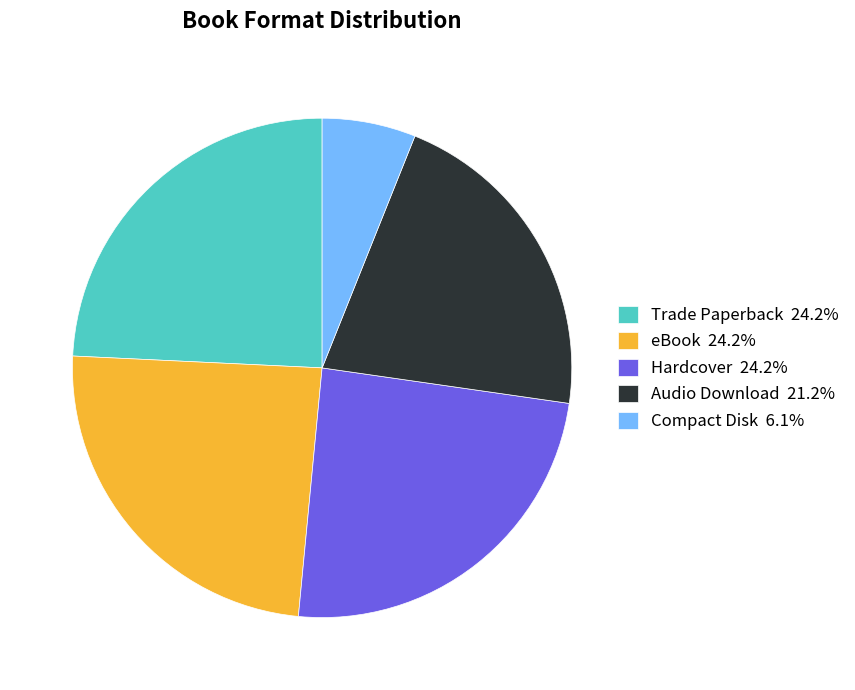

Do eBook 24.2% and Compact Disk 6.1% together represent more than half of the pie?

No